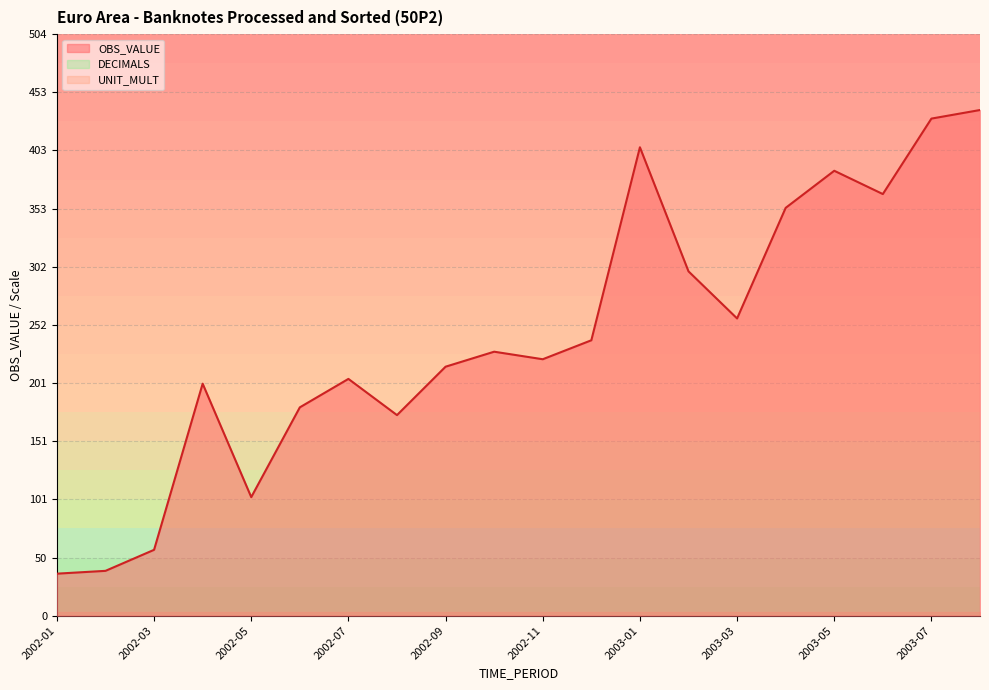

True or false: OBS_VALUE and DECIMALS cross at least once.

False